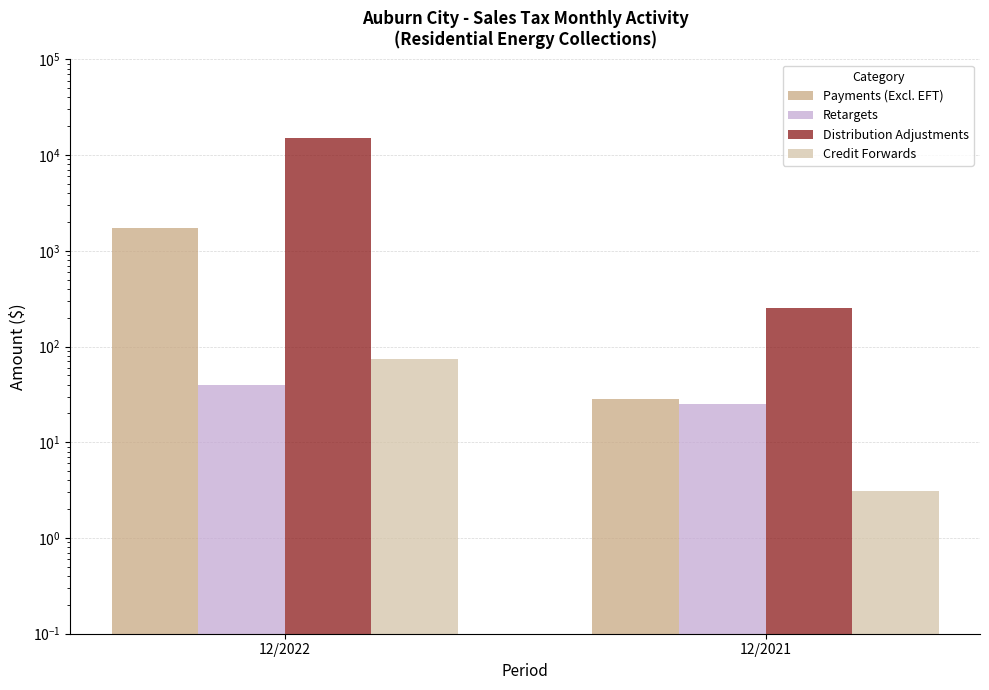

Rank the series by their maximum value, from lowest to highest.

Retargets, Credit Forwards, Payments (Excl. EFT), Distribution Adjustments